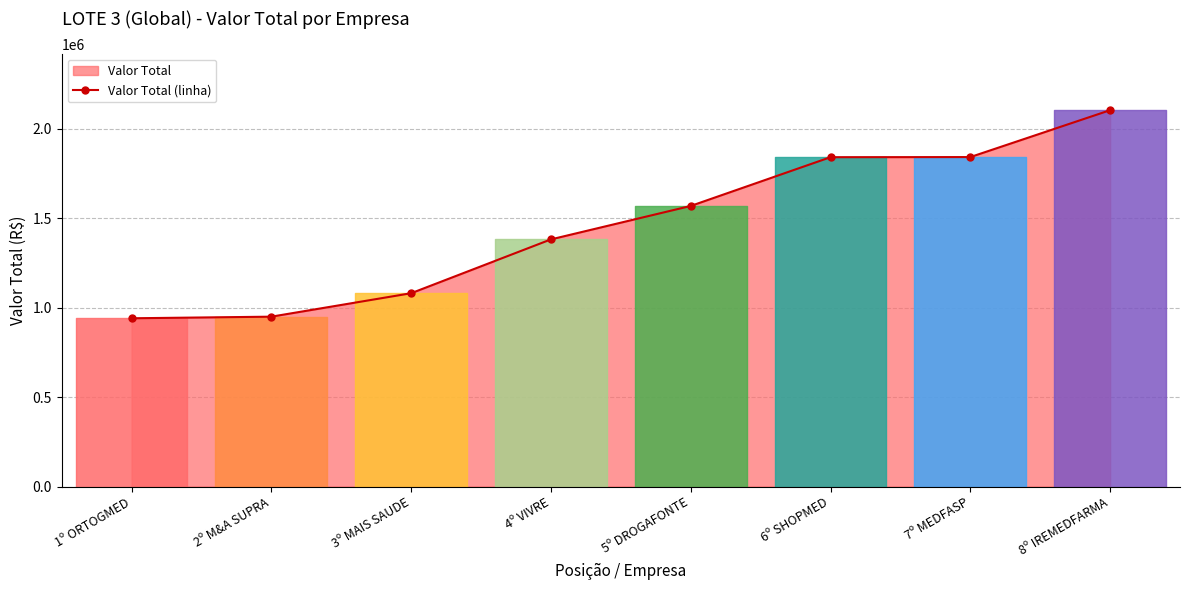

Where is the data nearest to the value 1521311?

5º DROGAFONTE